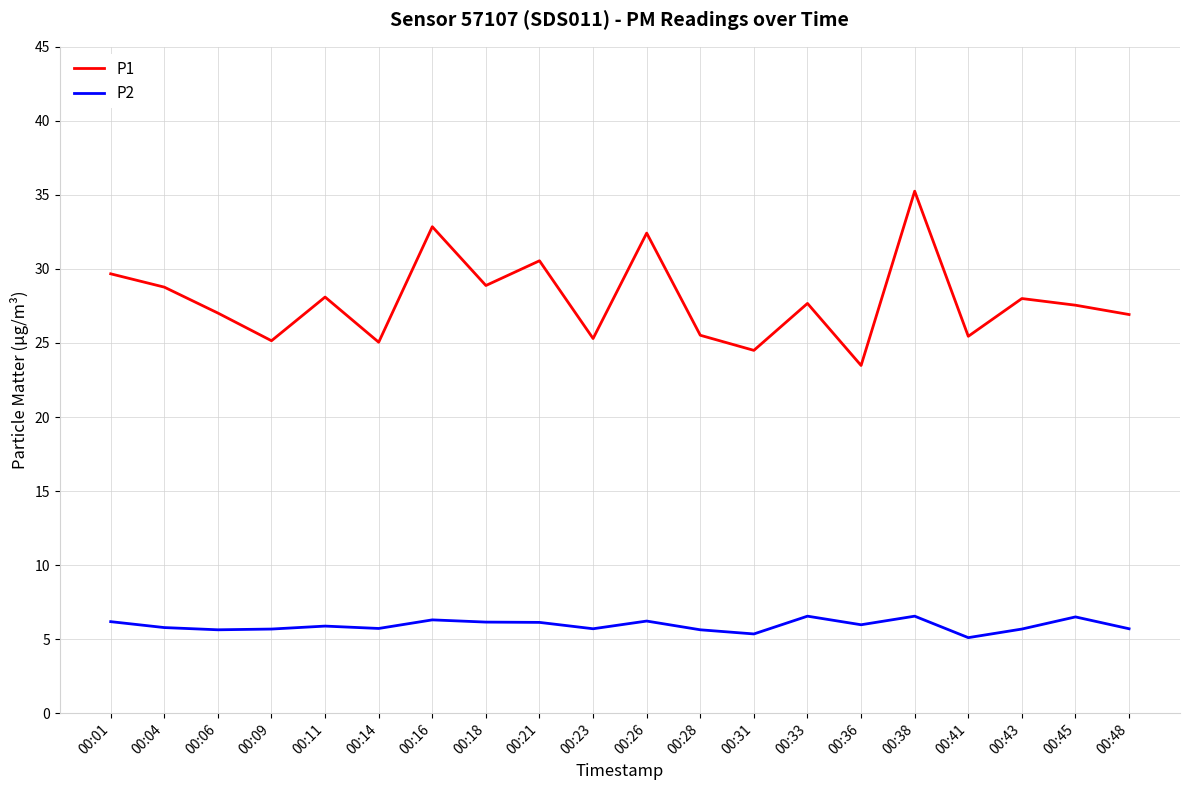

What is the difference between the maximum and minimum values in the P1 series?

11.8